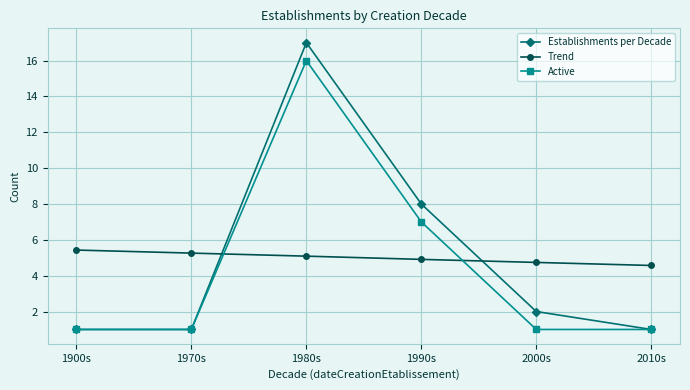

What is the difference between the maximum and minimum values in the Active series?

15.0